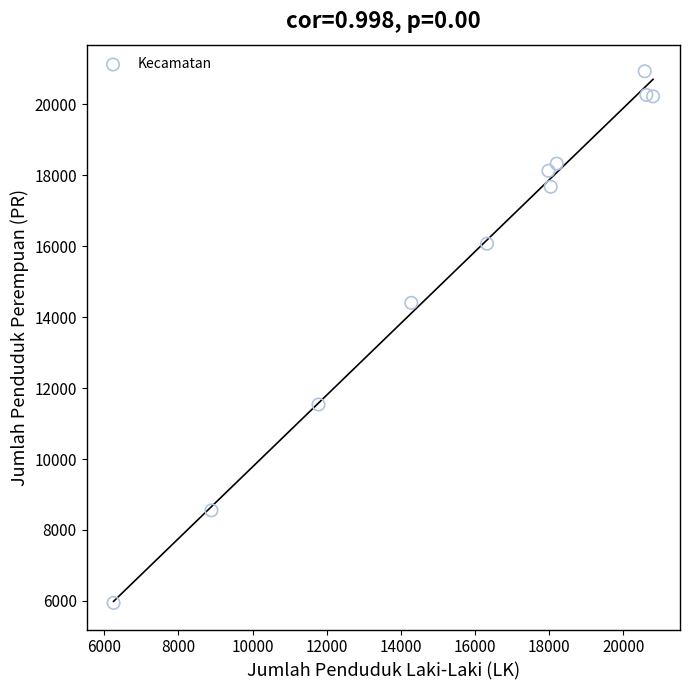

What is the average X value?

15794